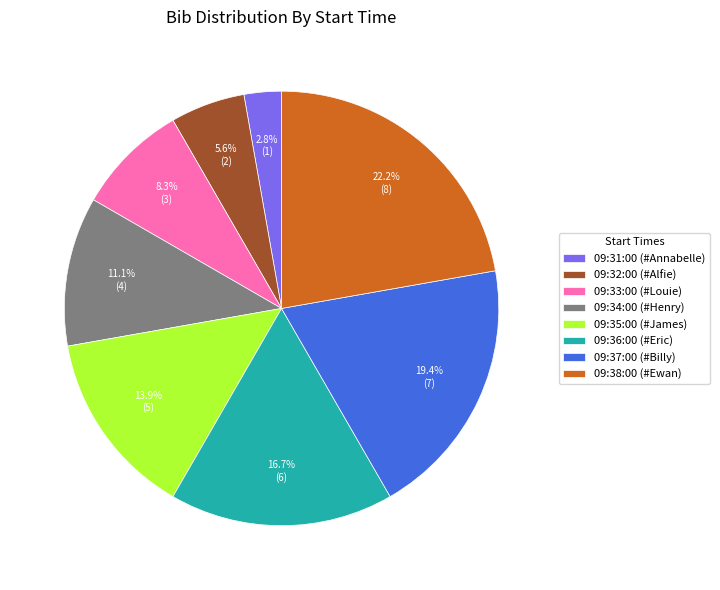

Which slice is the largest?

09:38:00